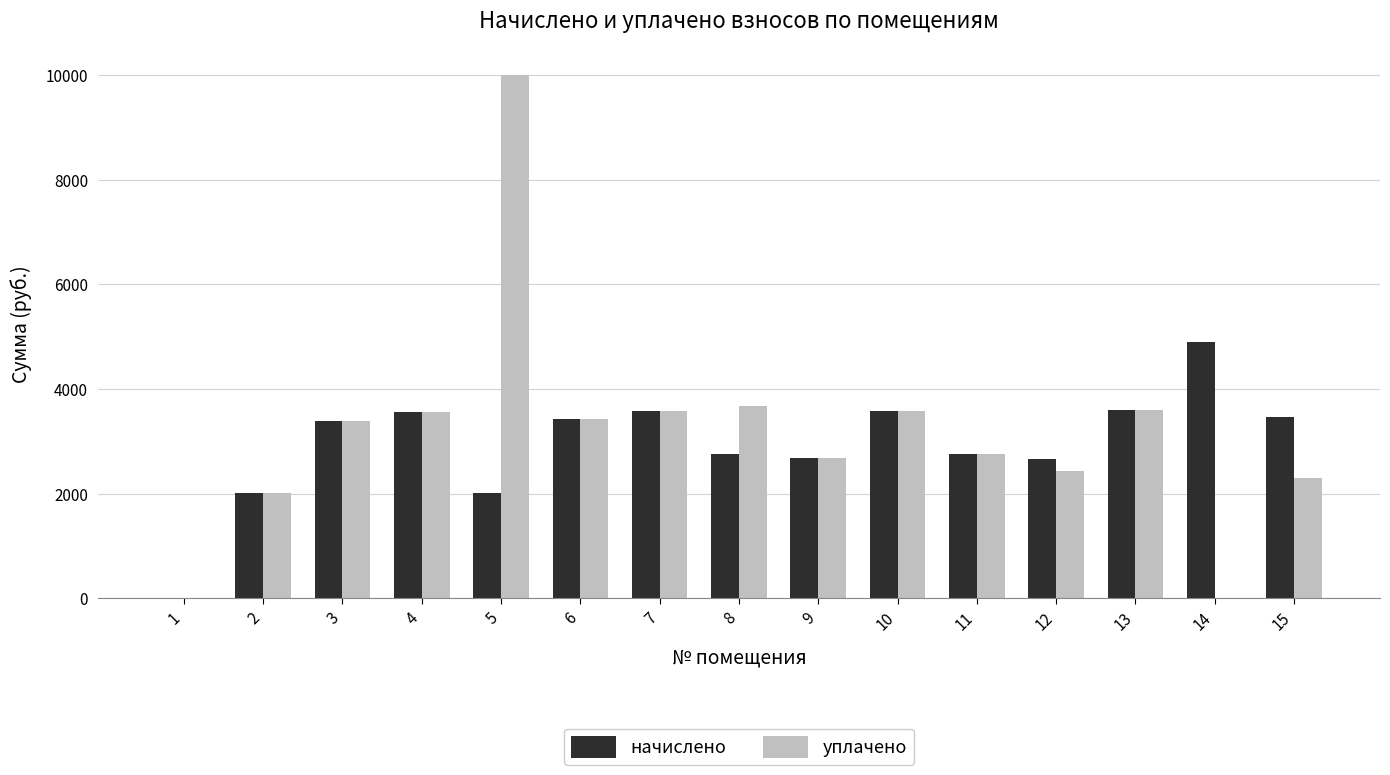

Are the bars horizontal?

No